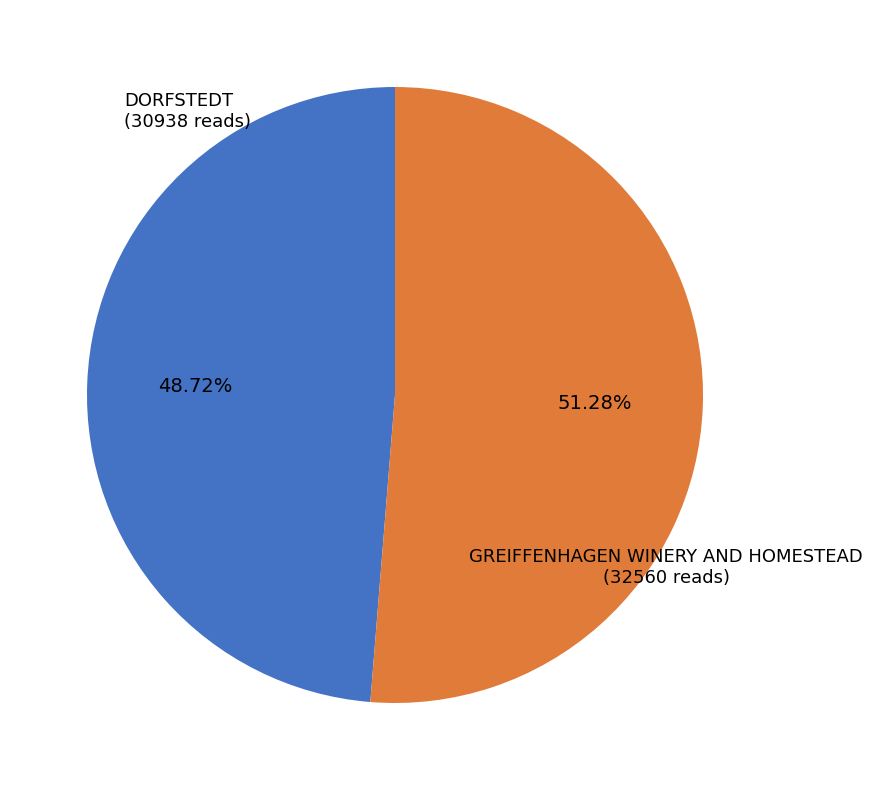

What percentage is the GREIFFENHAGEN WINERY AND HOMESTEAD slice, to the nearest percent?

51%